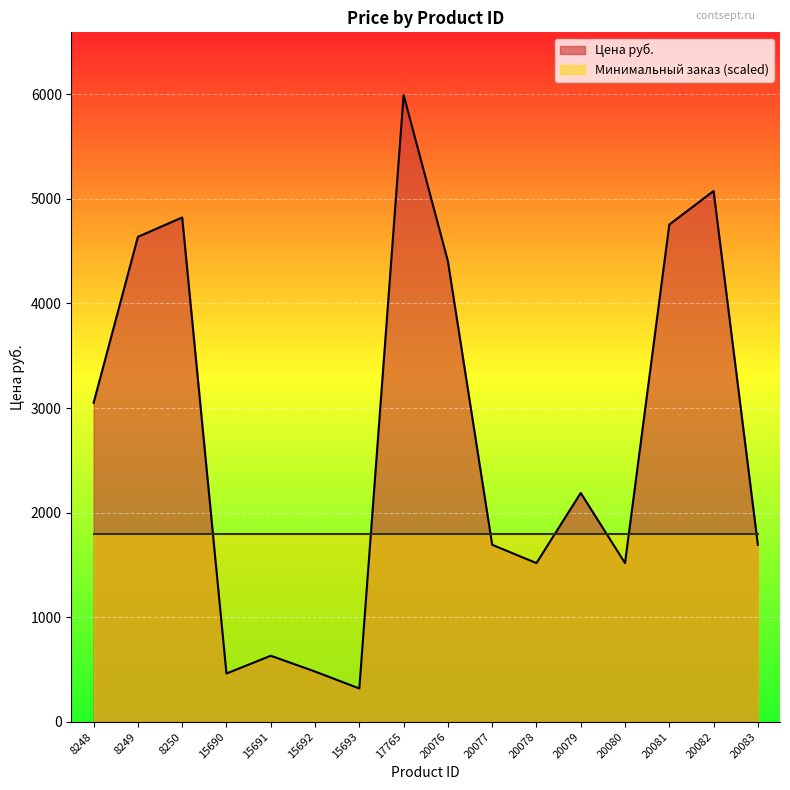

What is the sum of all values?

43231